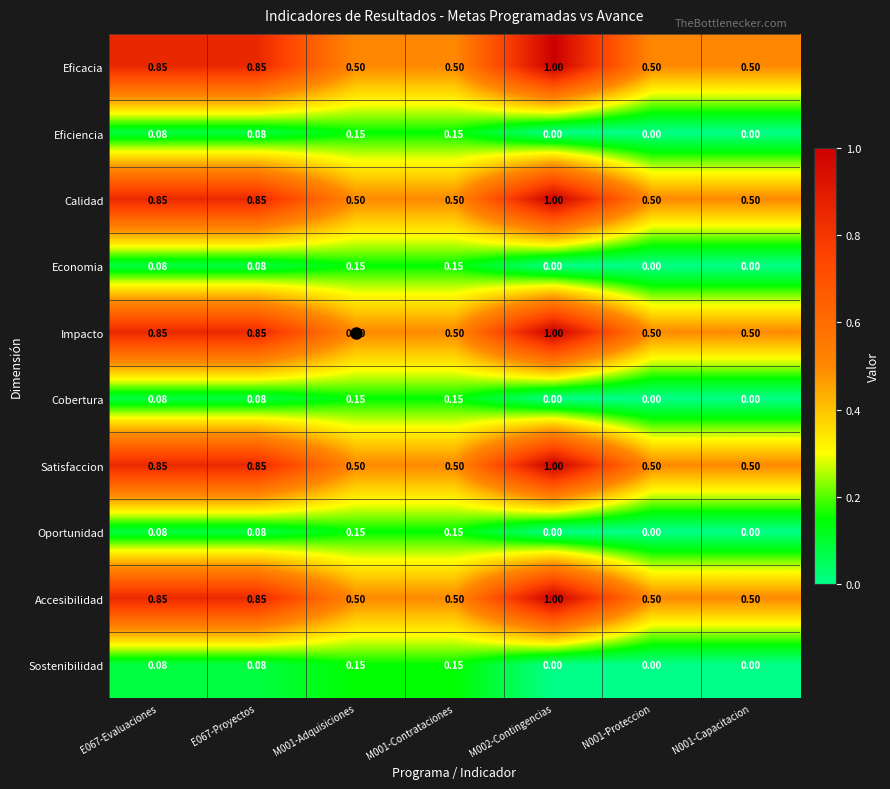

At which category is the sum across all series the highest?

M002-Contingencias